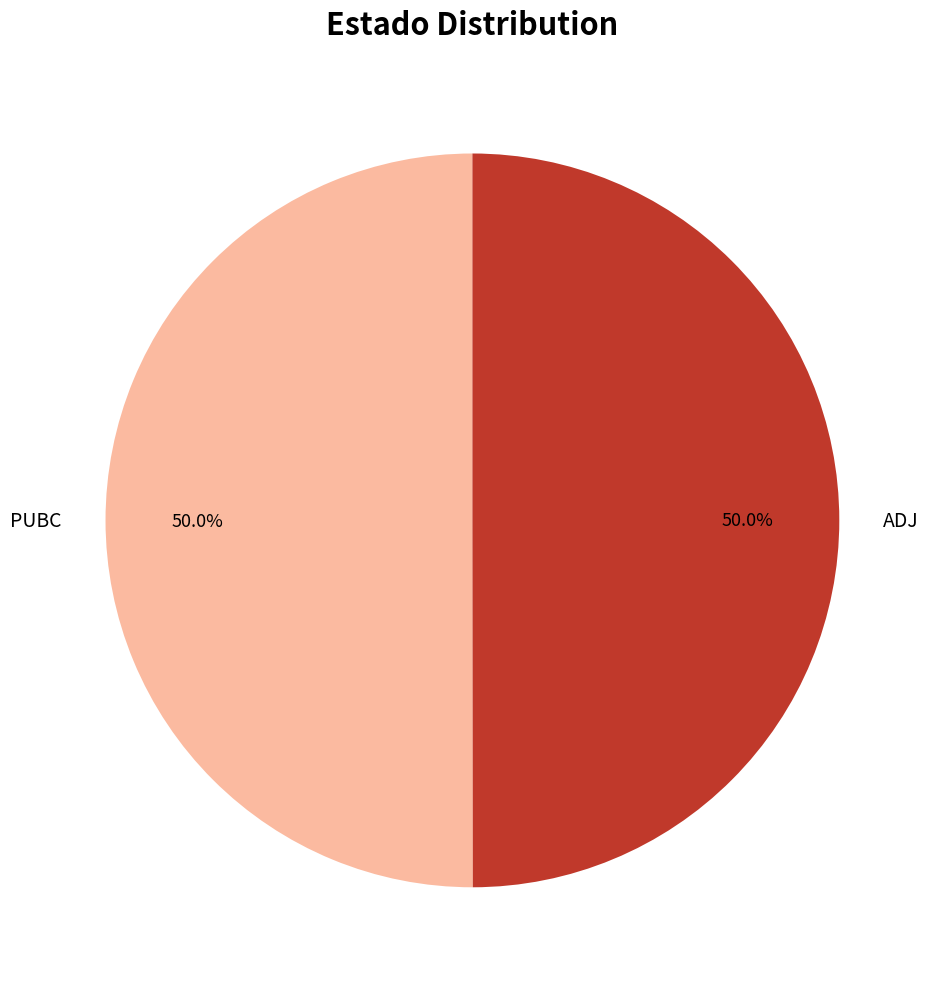

How many slices are in this pie chart?

2